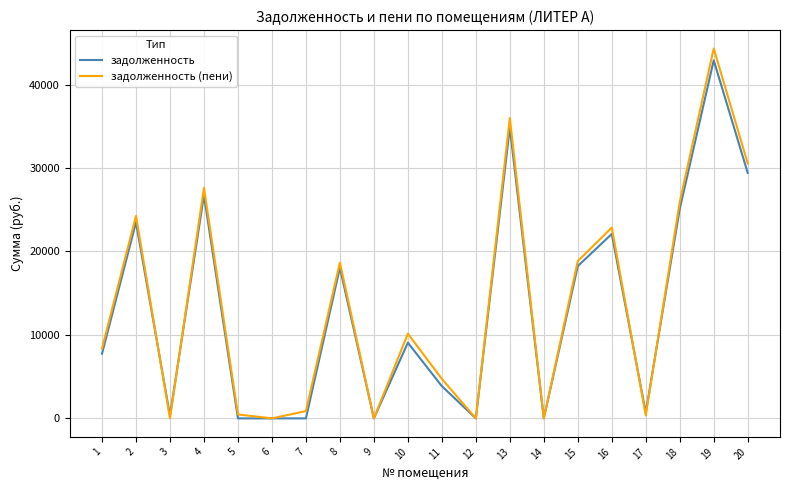

What is the difference between the second highest and second lowest values in the задолженность series?

34849.0